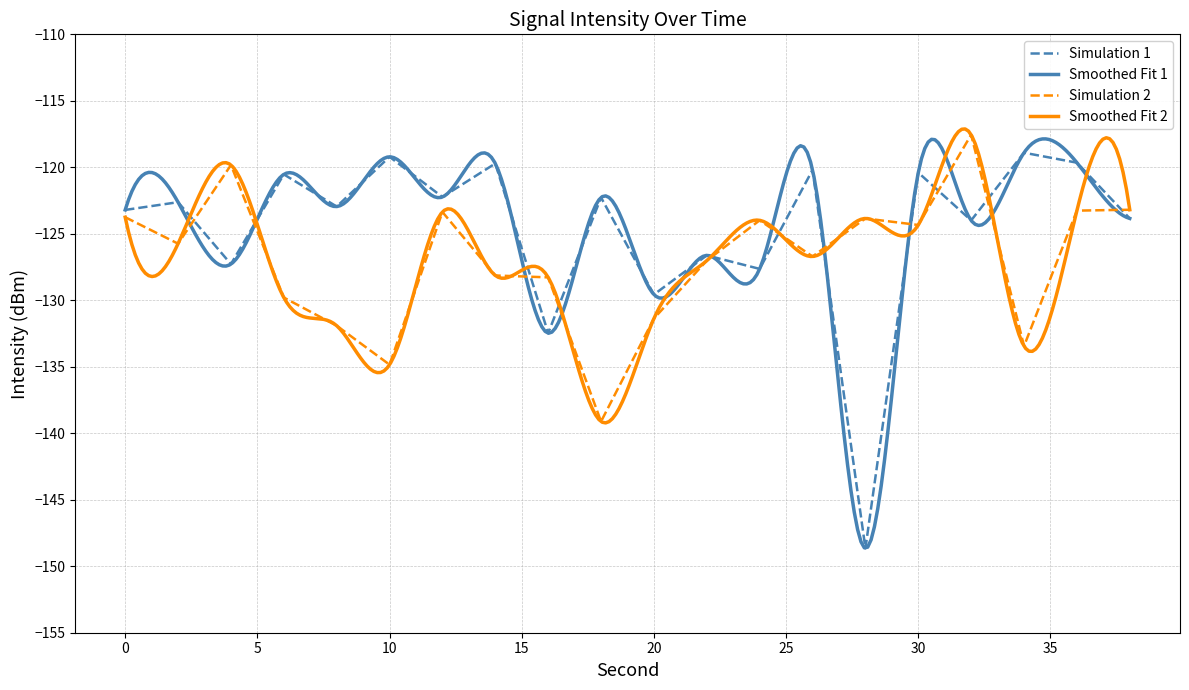

What is the maximum value for Simulation 2?

-117.6